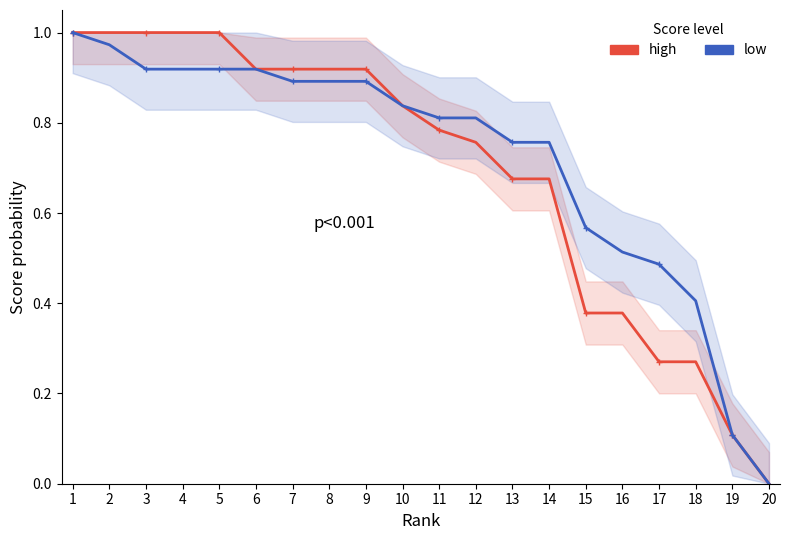

What is the greatest value displayed?

1.0